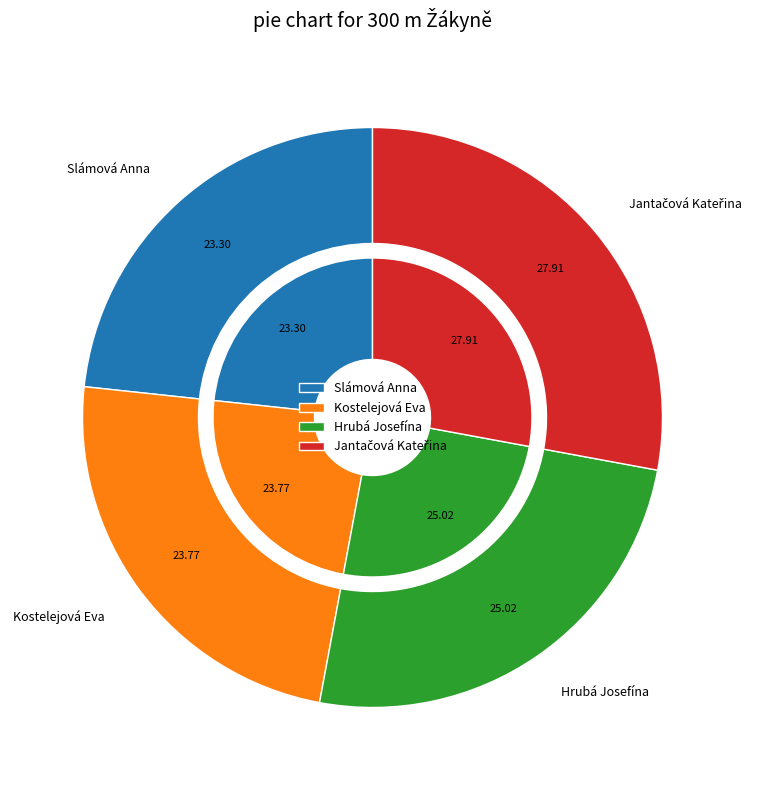

Count the number of slices in the pie.

4